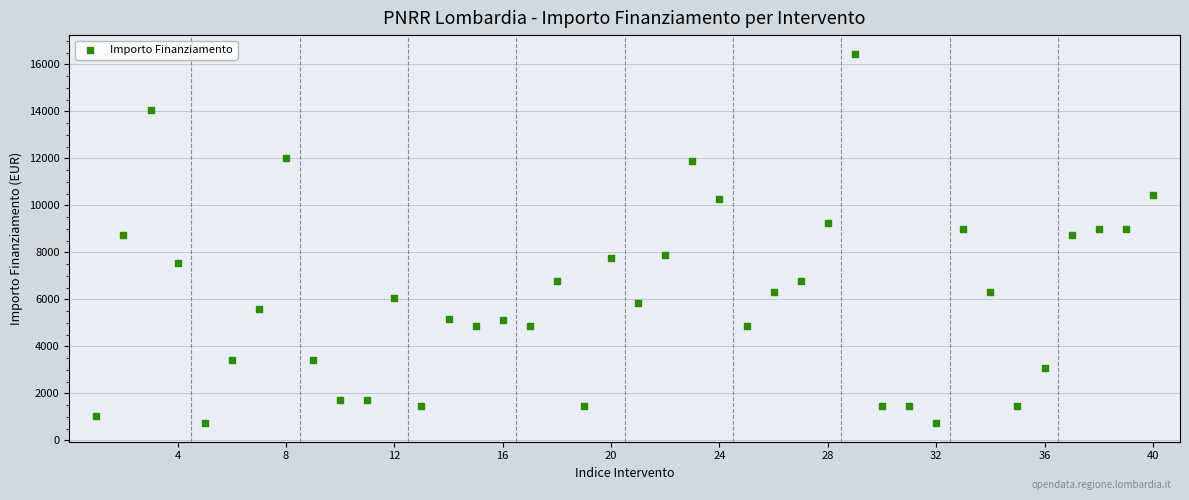

What is the range of X values (max minus min)?

39